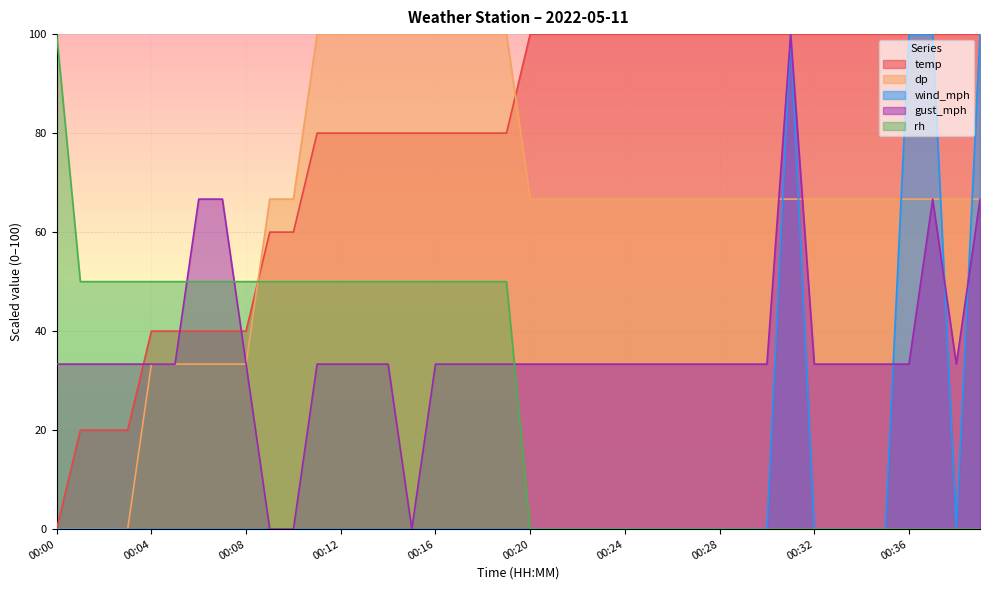

Which series ends up on top after the final intersection of dp and wind_mph?

wind_mph